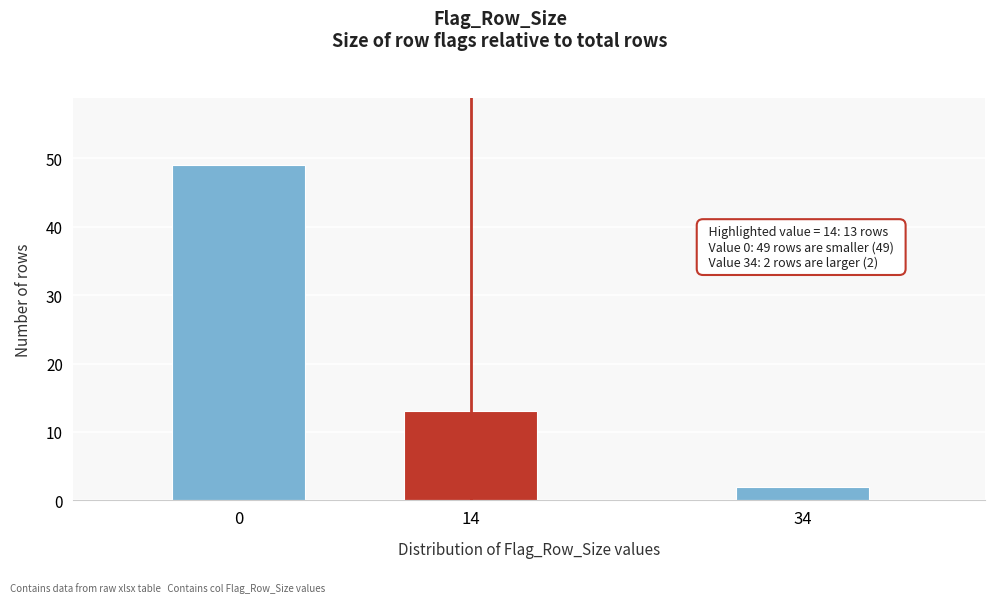

Reading right to left, extract all data points from this chart.

34=2	14=13	0=49